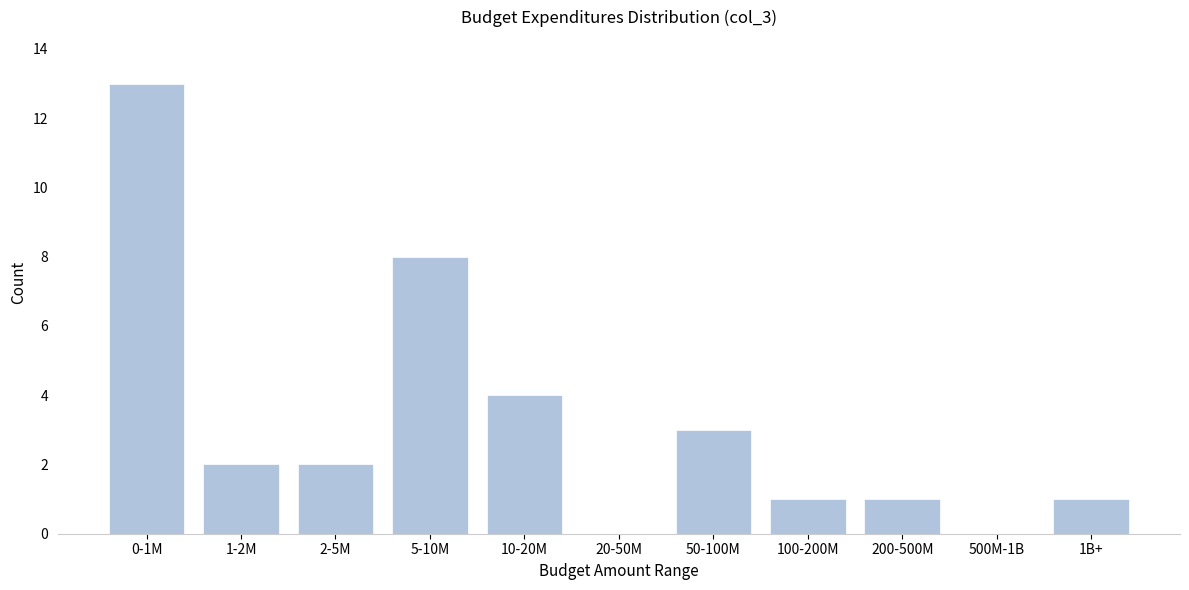

Reading right to left, what are all the values shown in this chart?

1B+=1	500M-1B=0	200-500M=1	100-200M=1	50-100M=3	20-50M=0	10-20M=4	5-10M=8	2-5M=2	1-2M=2	0-1M=13